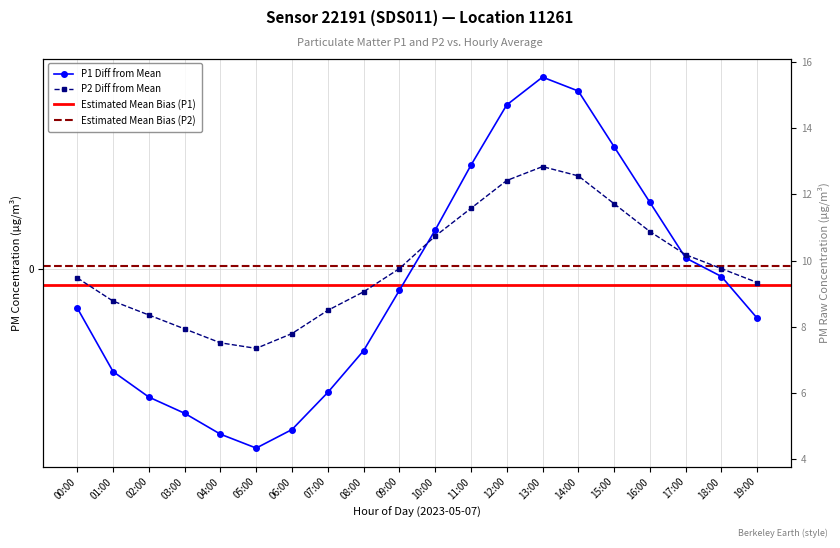

What position from the left is 19:00?

20